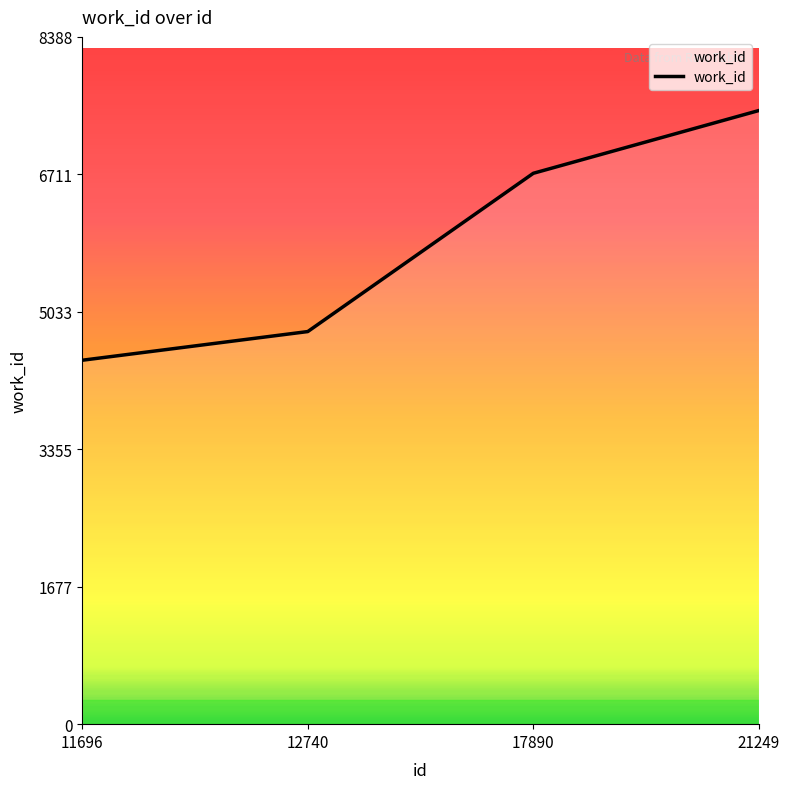

At which label is the value closest to 5966?

17890